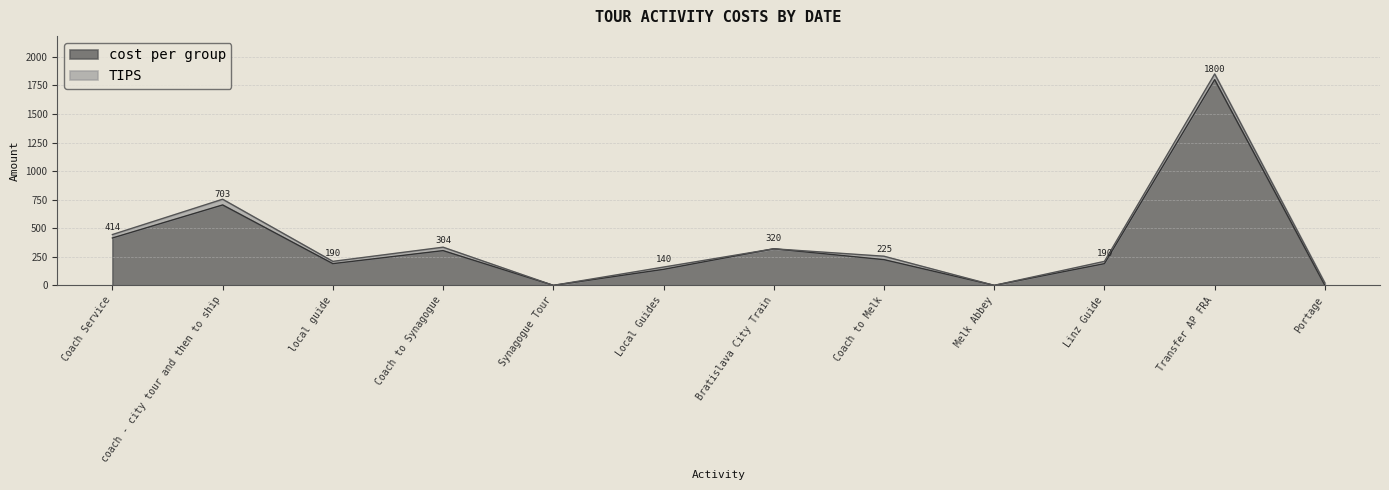

Which category has the lowest value across all series?

Synagogue Tour